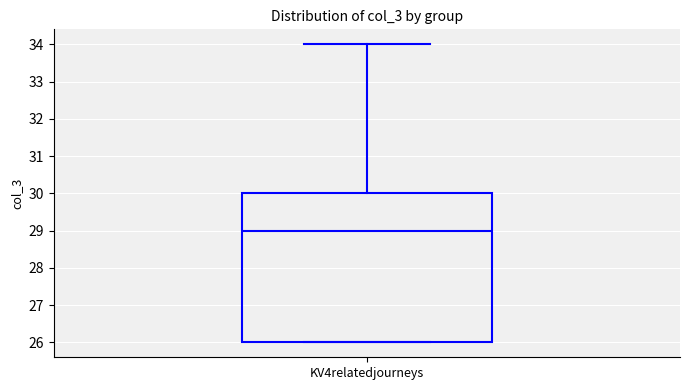

Where does the median line of the box for KV4relatedjourneys sit on the y-axis? The values are not printed on the chart, so give them approximately, as read against the axis.

29